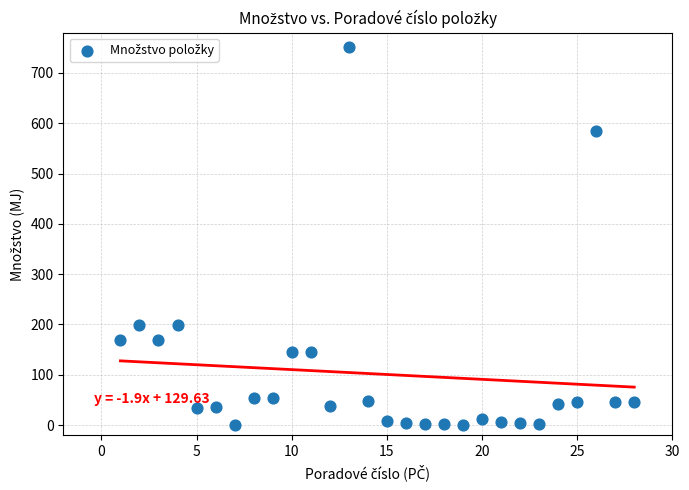

What is the range of X values (max minus min)?

27.0